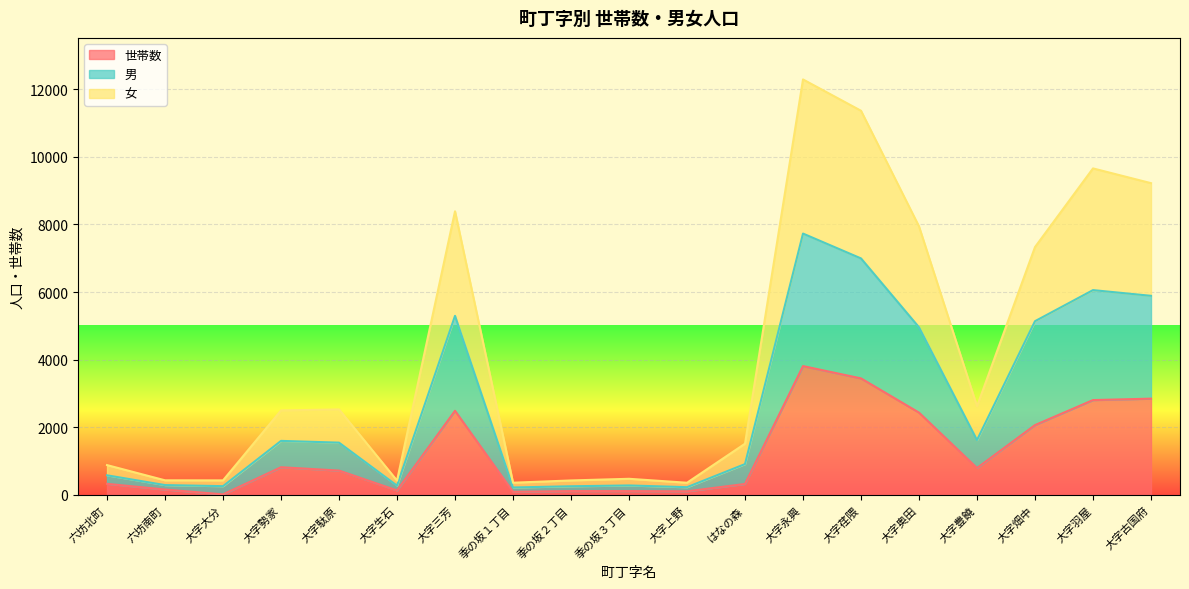

What is the difference between the 男 values at 大字三芳 and 季の坂３丁目?

5016